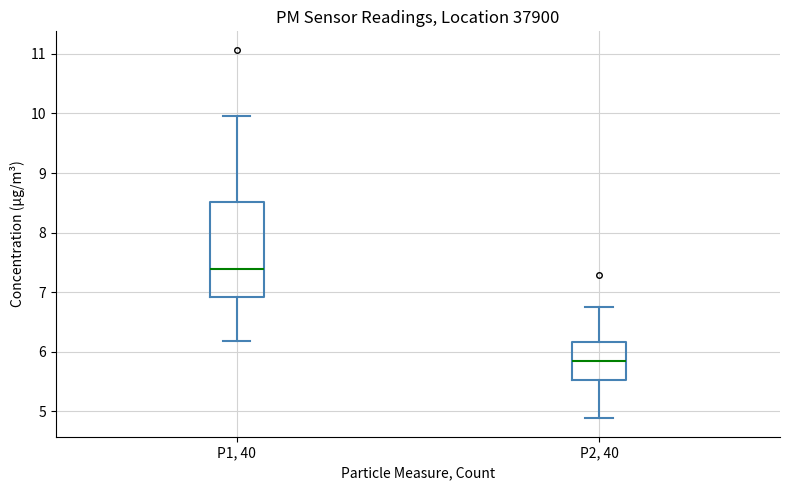

Reading left to right, read every box against the y-axis: the position of its median line, the range the box covers, and the ends of its whiskers. The values are not printed on the chart, so give them approximately, as read against the axis.

P1, 40: median 7.4, box 6.9 to 8.5, whiskers 6.2 to 10.0
P2, 40: median 5.9, box 5.5 to 6.2, whiskers 4.9 to 6.8